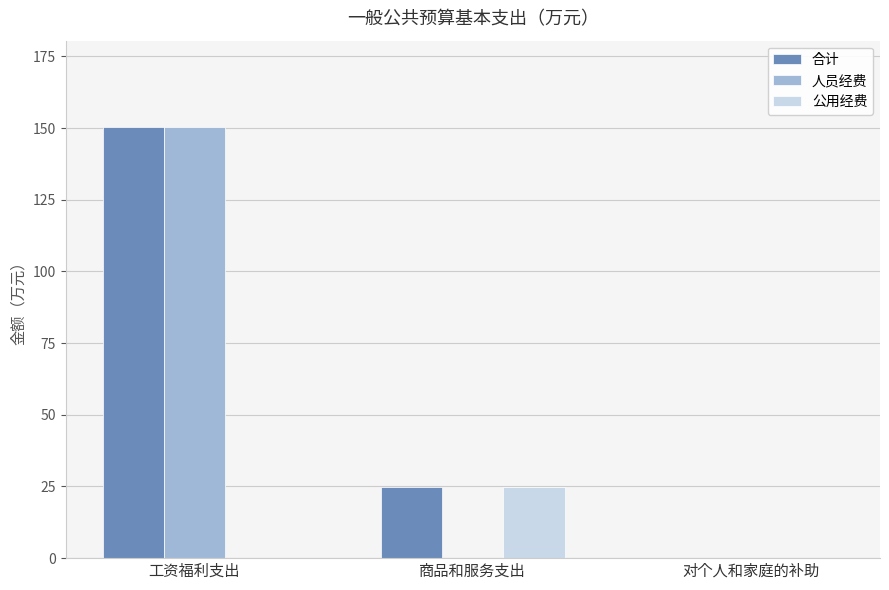

What is the total value across all series at 商品和服务支出?

49.3